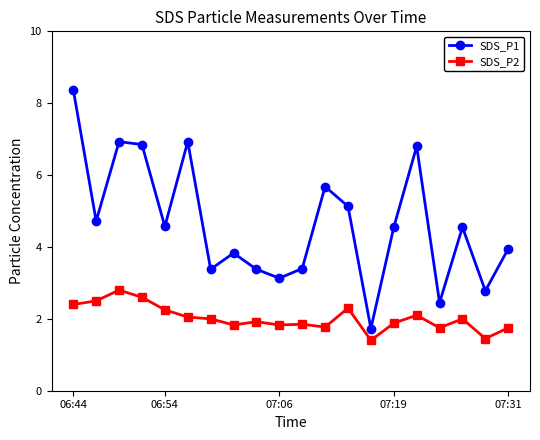

Rank the series by their average value, from highest to lowest.

SDS_P1, SDS_P2